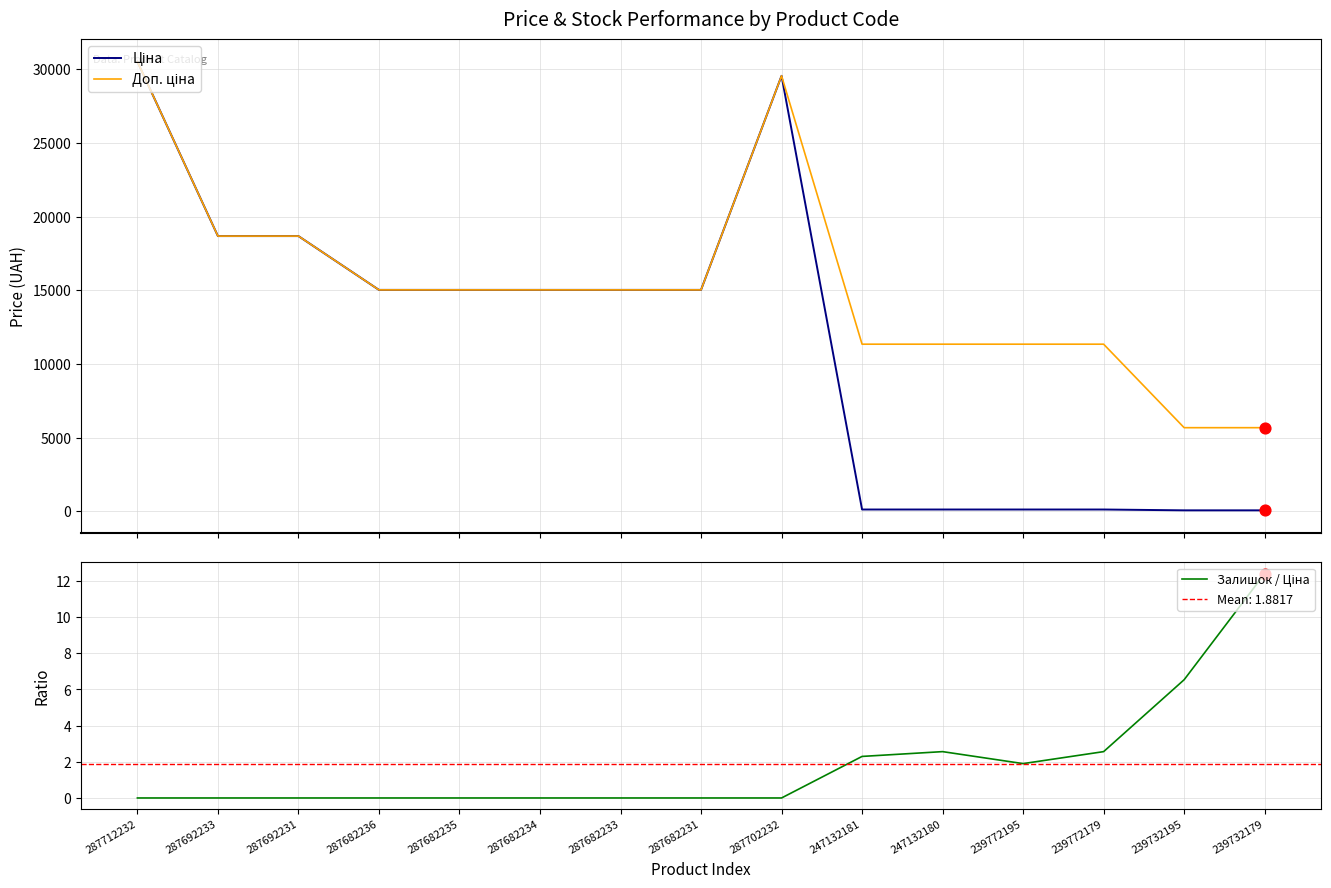

Is the value of Доп. ціна at 287692231 greater than the value of Ціна at 287682236?

Yes